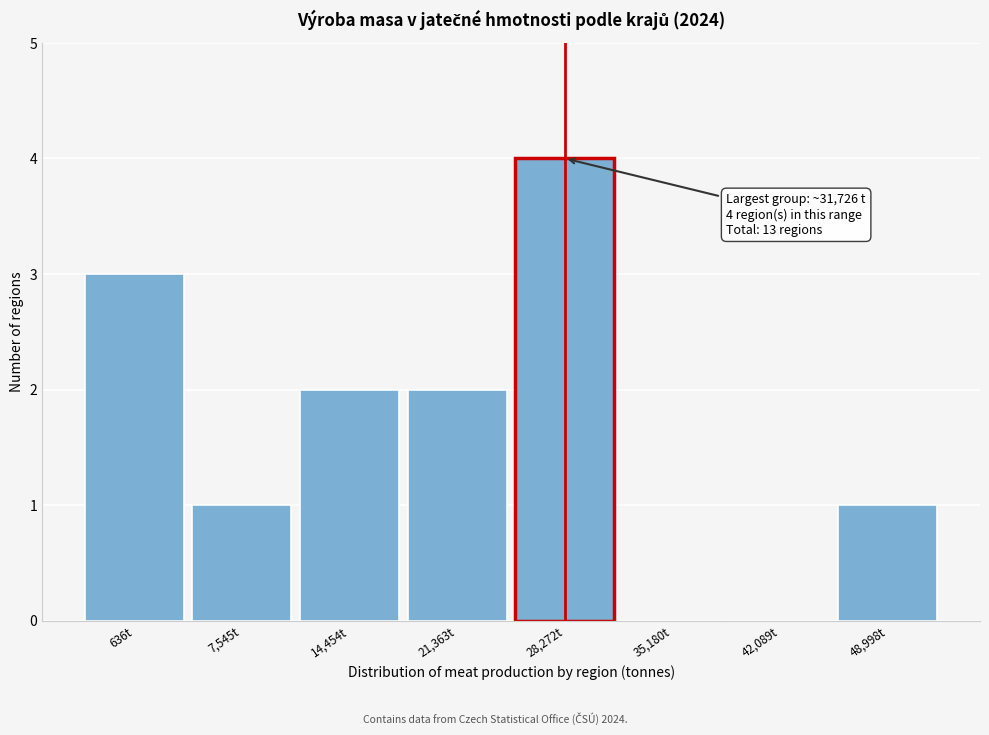

Reading left to right, what are all the values shown in this chart?

636t=3	7,545t=1	14,454t=2	21,363t=2	28,272t=4	35,180t=0	42,089t=0	48,998t=1